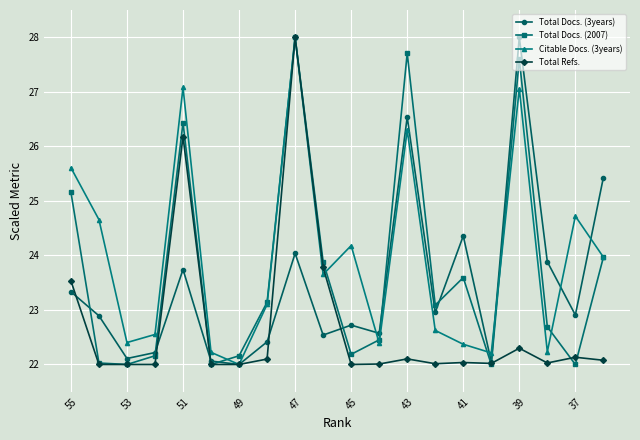

In Total Docs. (3years), how many points are lower than both neighbors (excluding endpoints)?

7